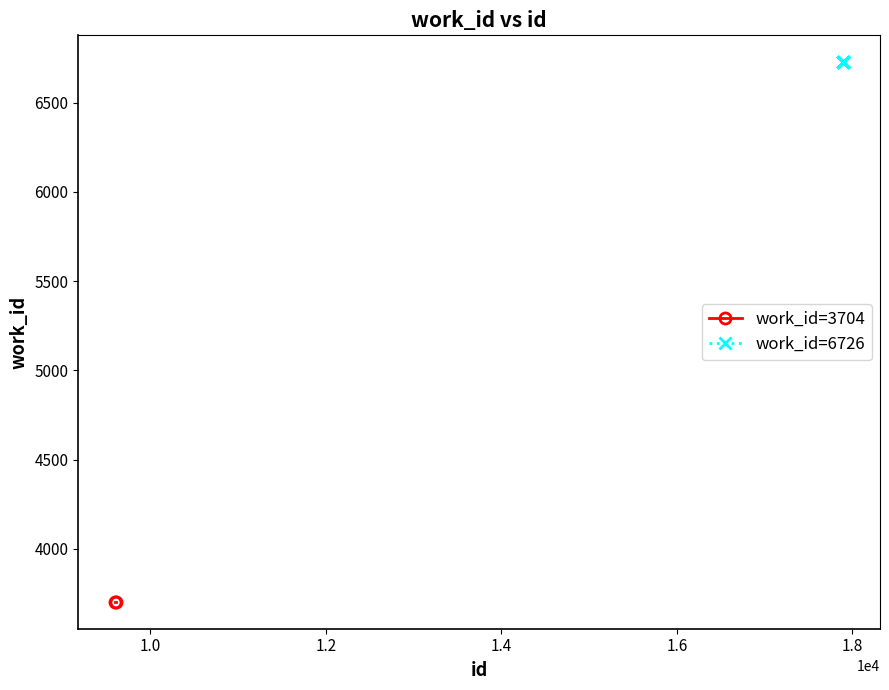

Is it true that the value at 17895 is 6726?

True